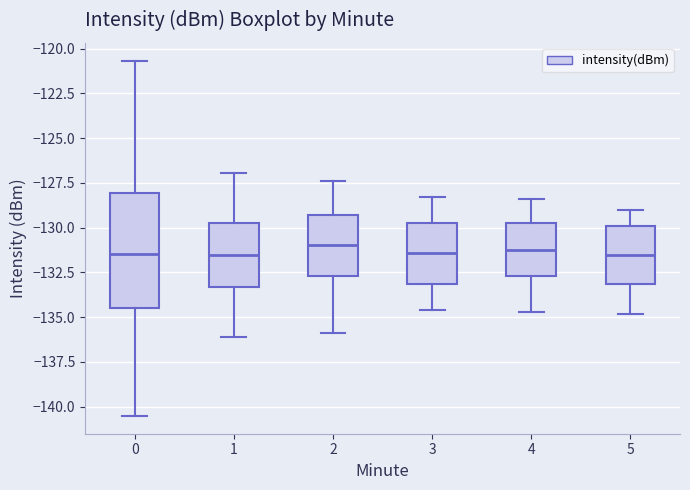

Where does the upper whisker of the box at x = 2 end on the y-axis? The values are not printed on the chart, so give them approximately, as read against the axis.

-127.5